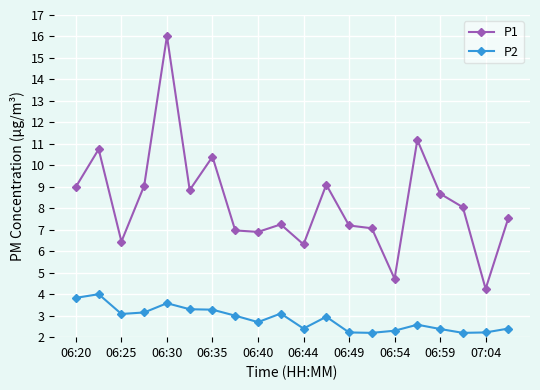

What is the minimum value shown in the chart?

2.2